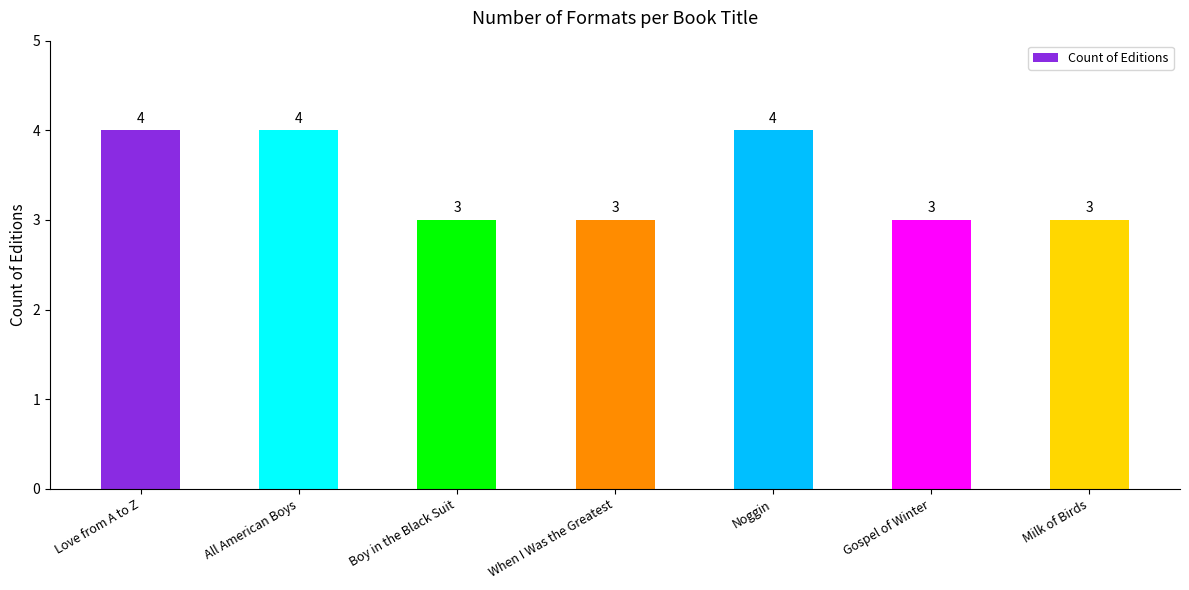

Is it true that the value at Love from A to Z is 4?

True